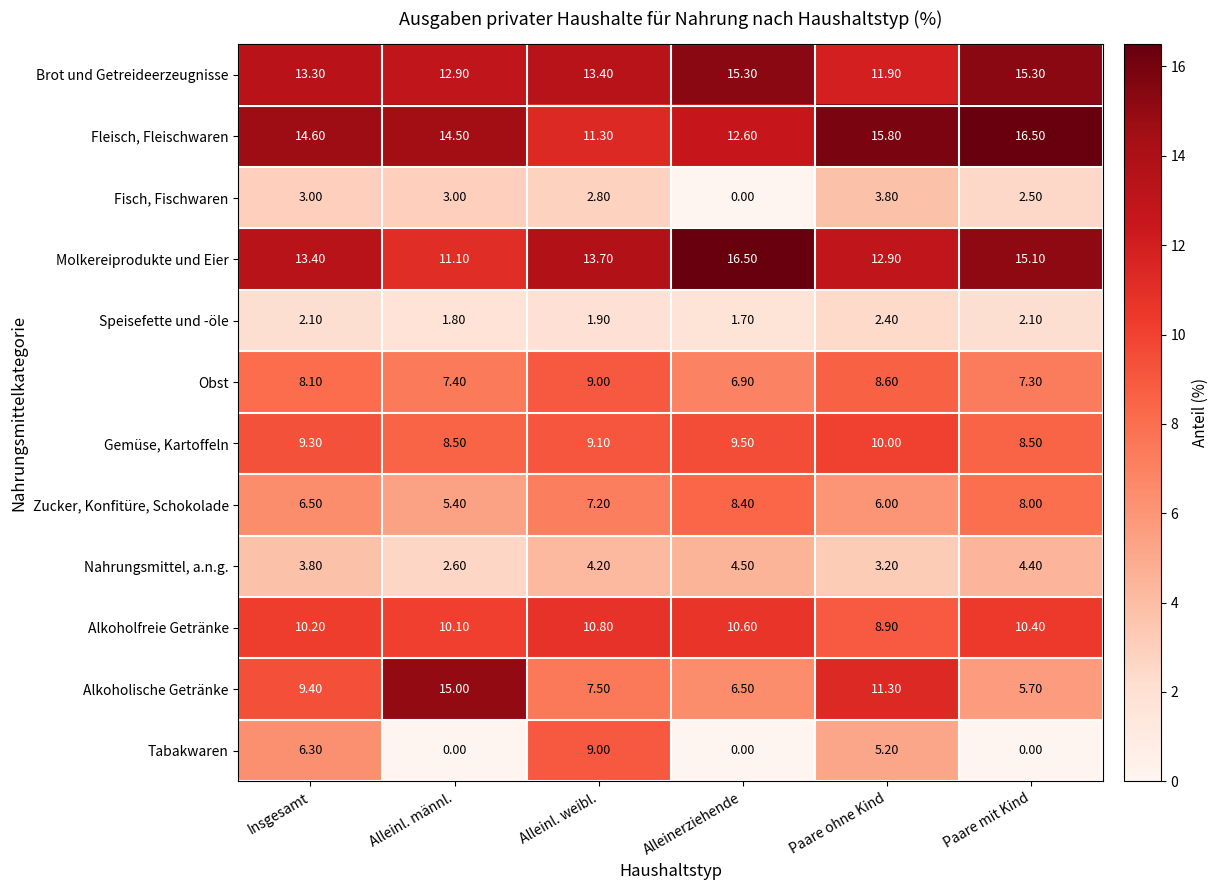

List the labels in order of Obst value, smallest first.

Alleinerziehende, Paare mit Kind, Alleinl. männl., Insgesamt, Paare ohne Kind, Alleinl. weibl.